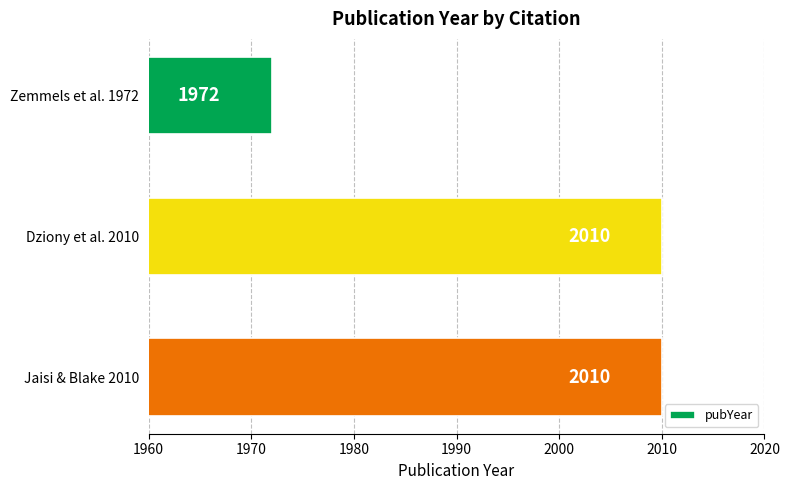

Reading bottom to top, what are all the values shown in this chart?

2010	2010	1972